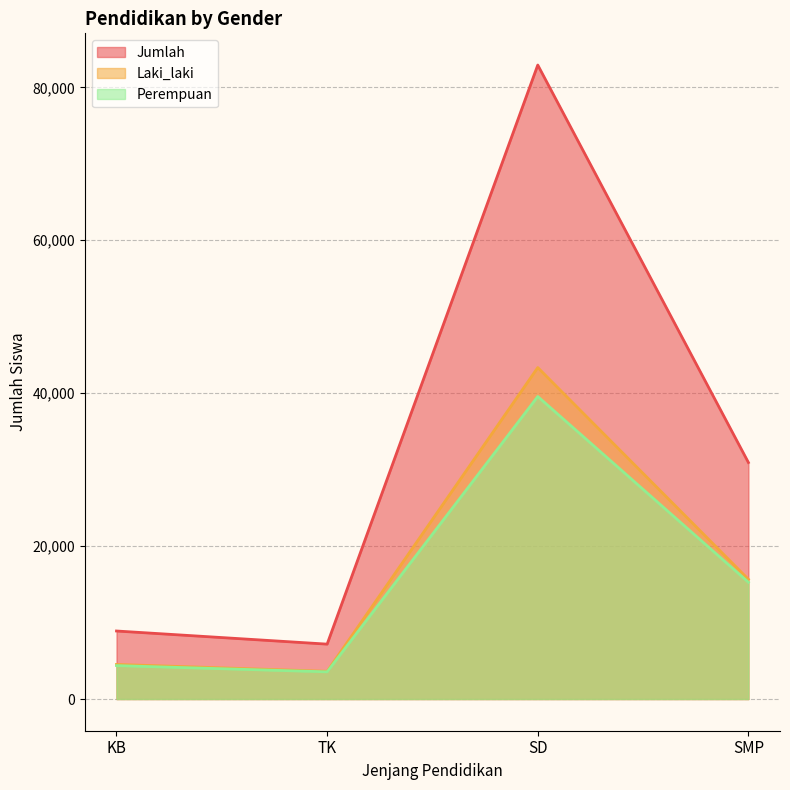

Reading right to left, transcribe all the data shown in this chart.

Laki_laki: 15656	43349	3625	4525
Perempuan: 15274	39564	3554	4371
Jumlah: 30930	82913	7179	8896